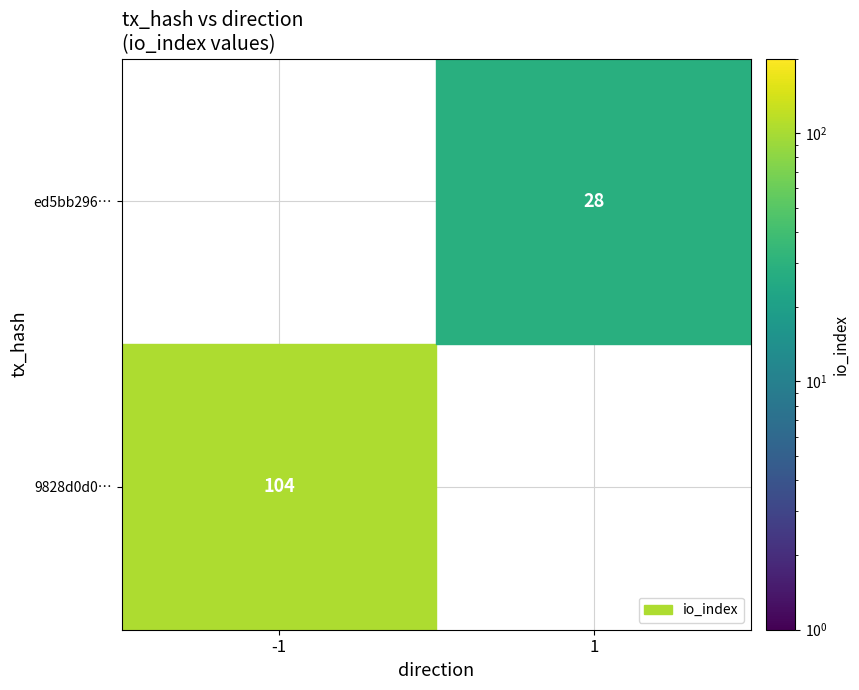

How many positive values does the 9828d0d0a266633a7a64fab1281df93120117d1 series have?

1